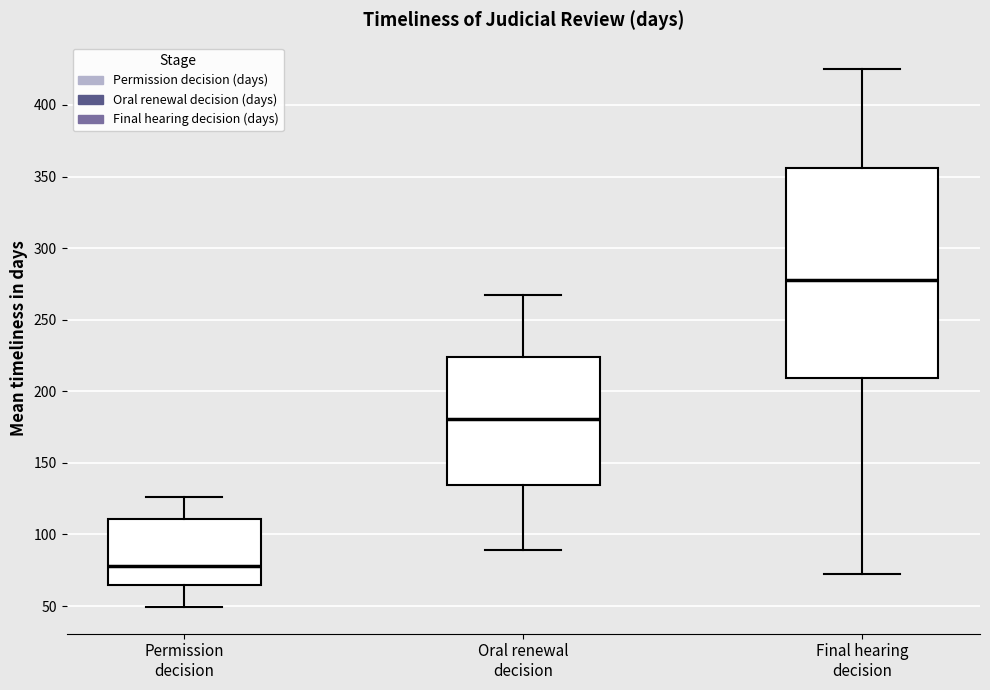

Comparing the boxes themselves (not the whiskers), which one is the tallest?

Final hearing decision